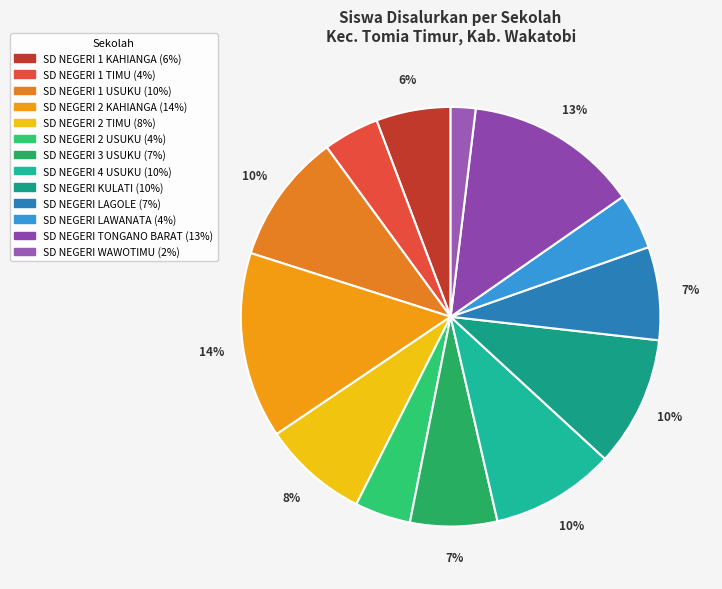

How many segments does this pie chart have?

13